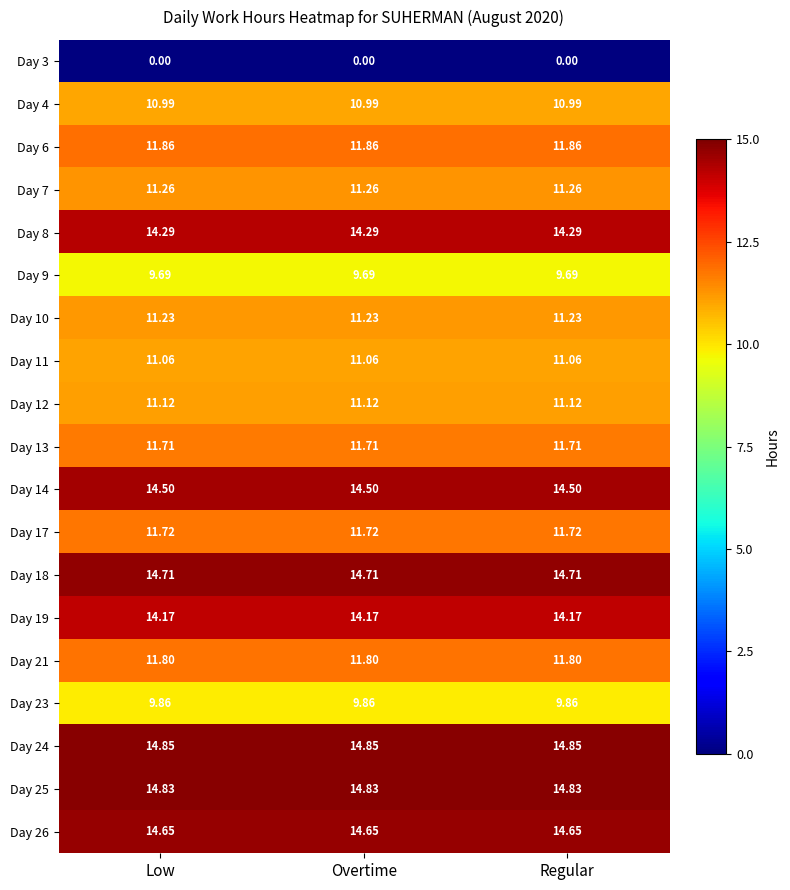

Is the value of Day 18 at Low greater than the value of Day 6 at Low?

Yes